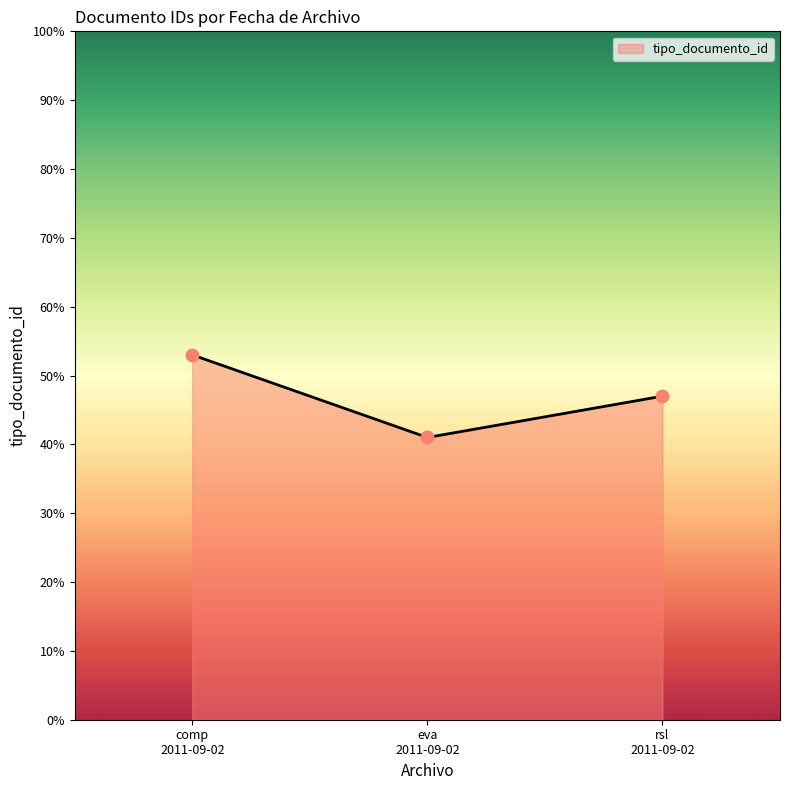

What is the maximum value shown in the chart?

53